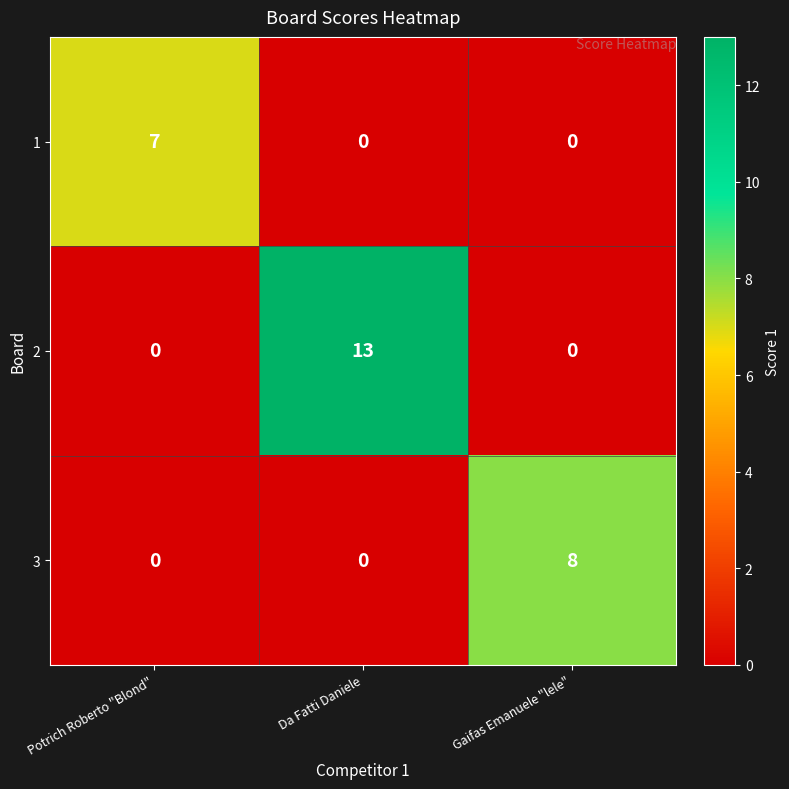

What is the difference between the 2 values at Da Fatti Daniele and Gaifas Emanuele "lele"?

13